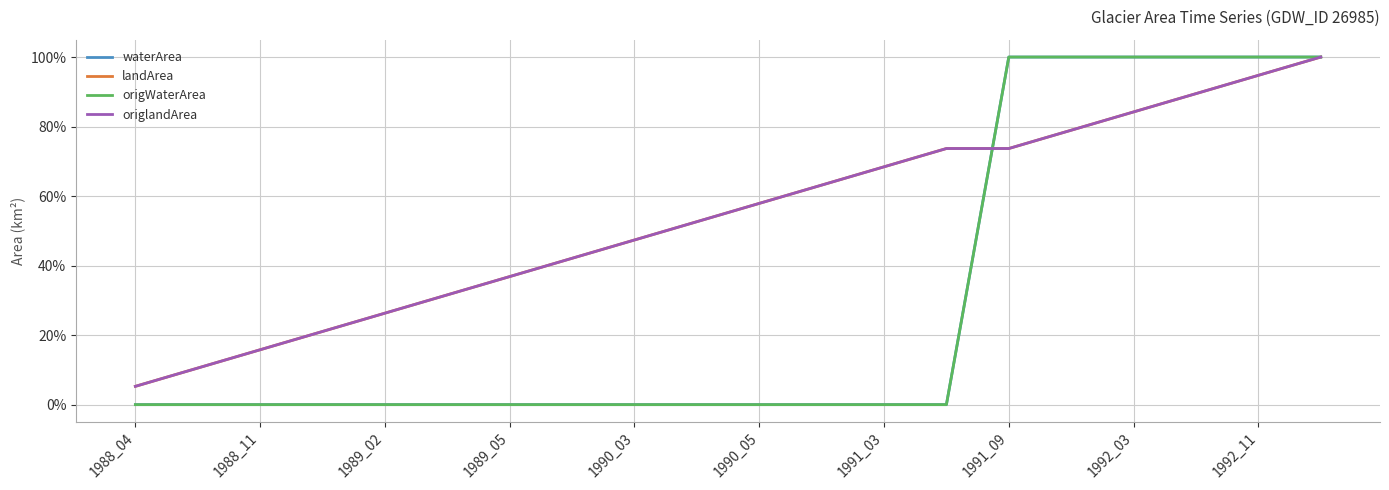

Does the chart display data point markers on the line(s)?

No